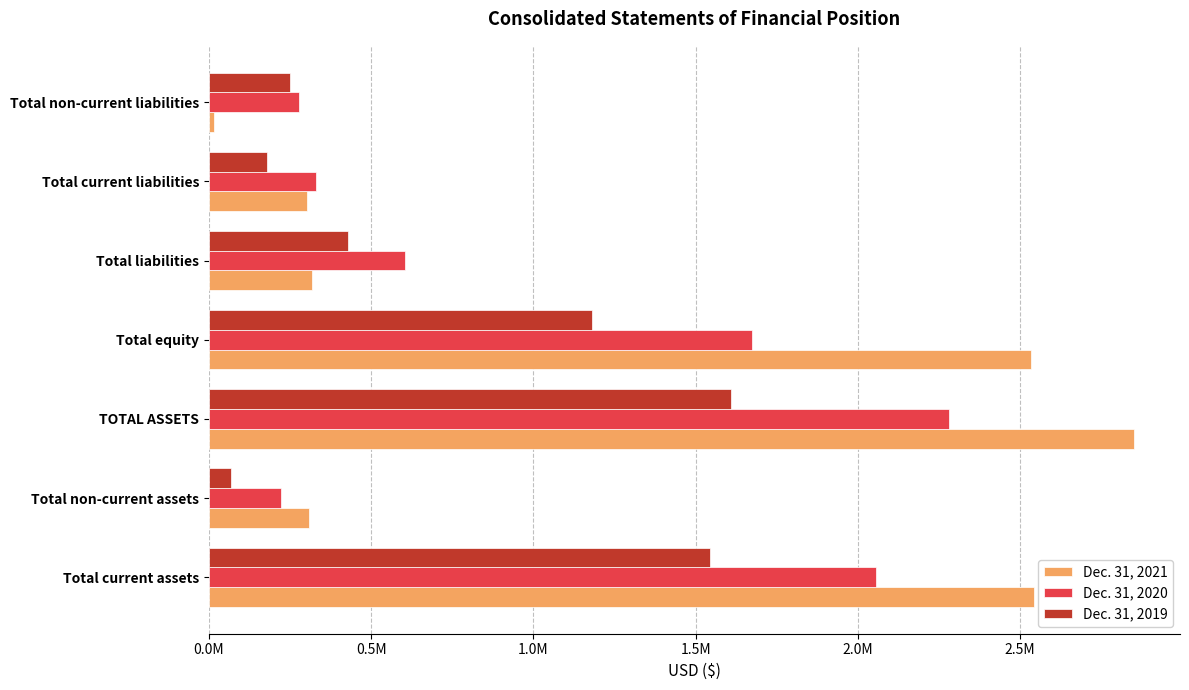

What are all the series names shown in the legend?

Dec. 31, 2021, Dec. 31, 2020, Dec. 31, 2019